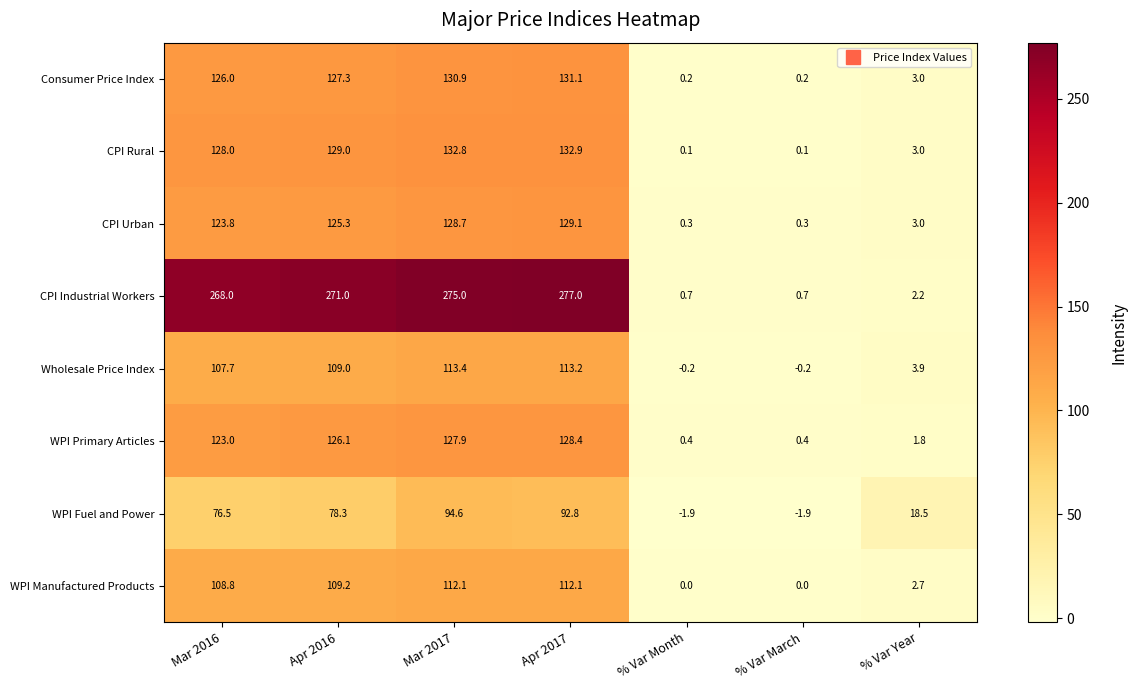

Which series has the largest total across all categories?

CPI Industrial Workers